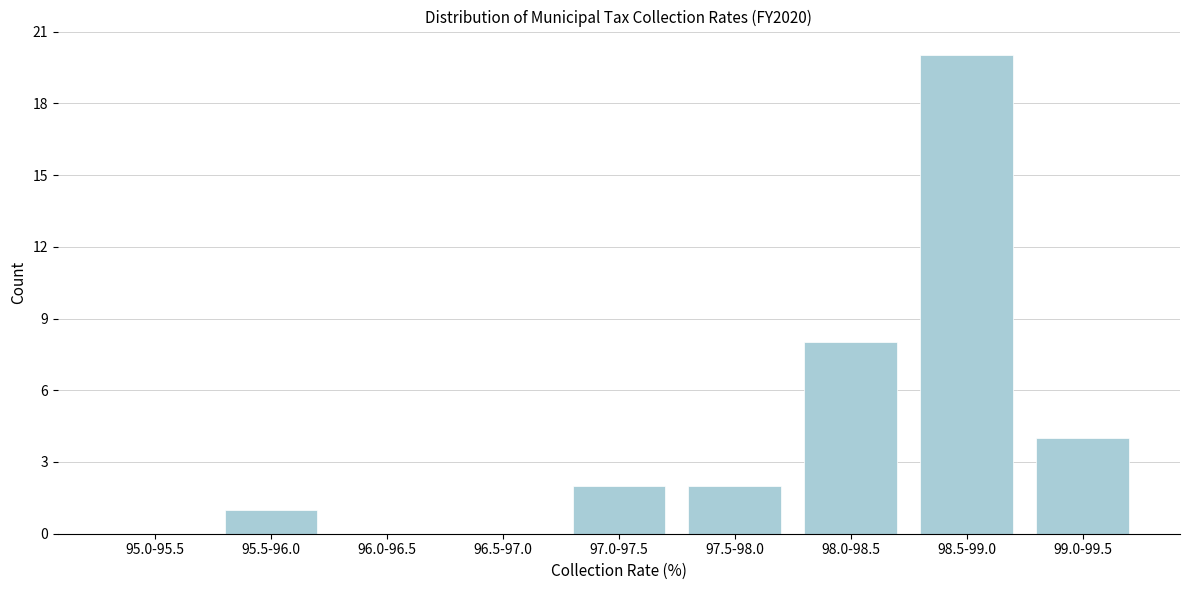

Reading left to right, what are all the values shown in this chart?

95.0-95.5=0	95.5-96.0=1	96.0-96.5=0	96.5-97.0=0	97.0-97.5=2	97.5-98.0=2	98.0-98.5=8	98.5-99.0=20	99.0-99.5=4